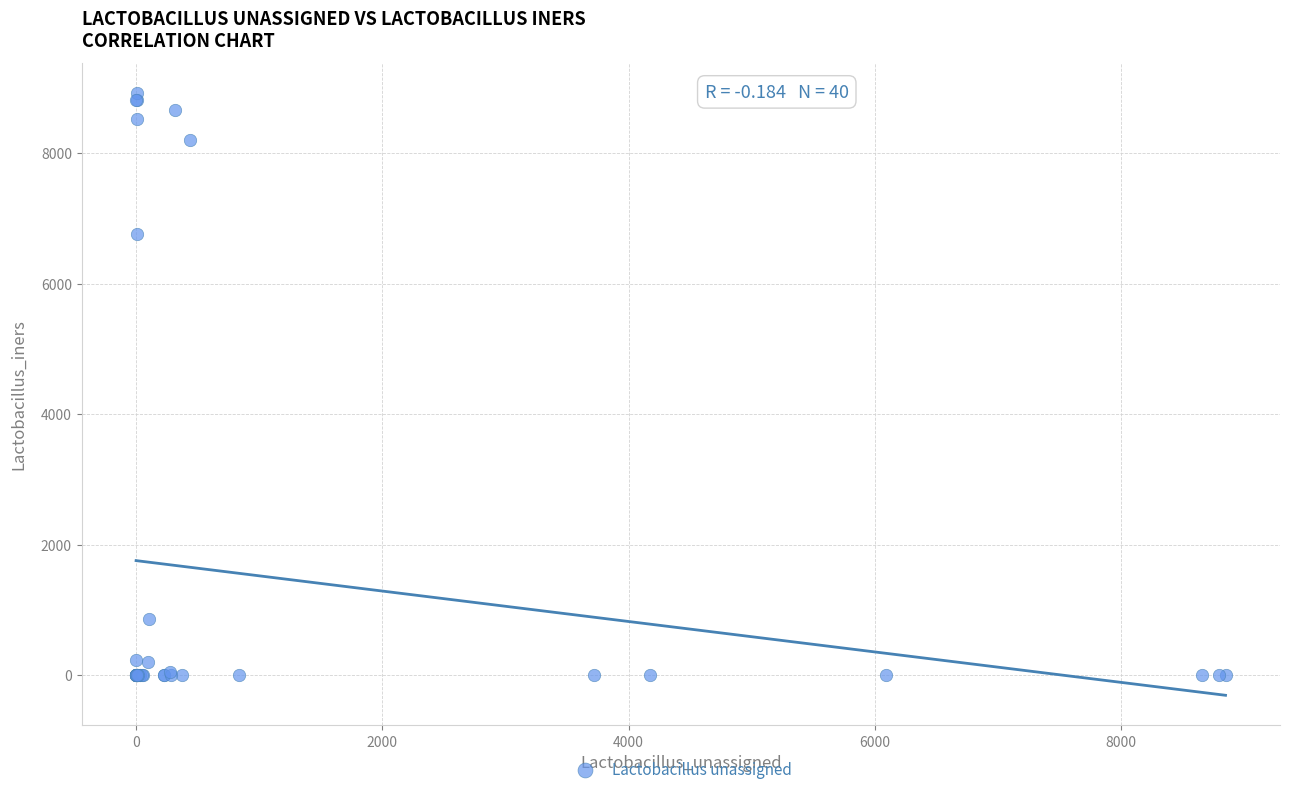

What Y value in the scatter plot is closest to 4460?

6757